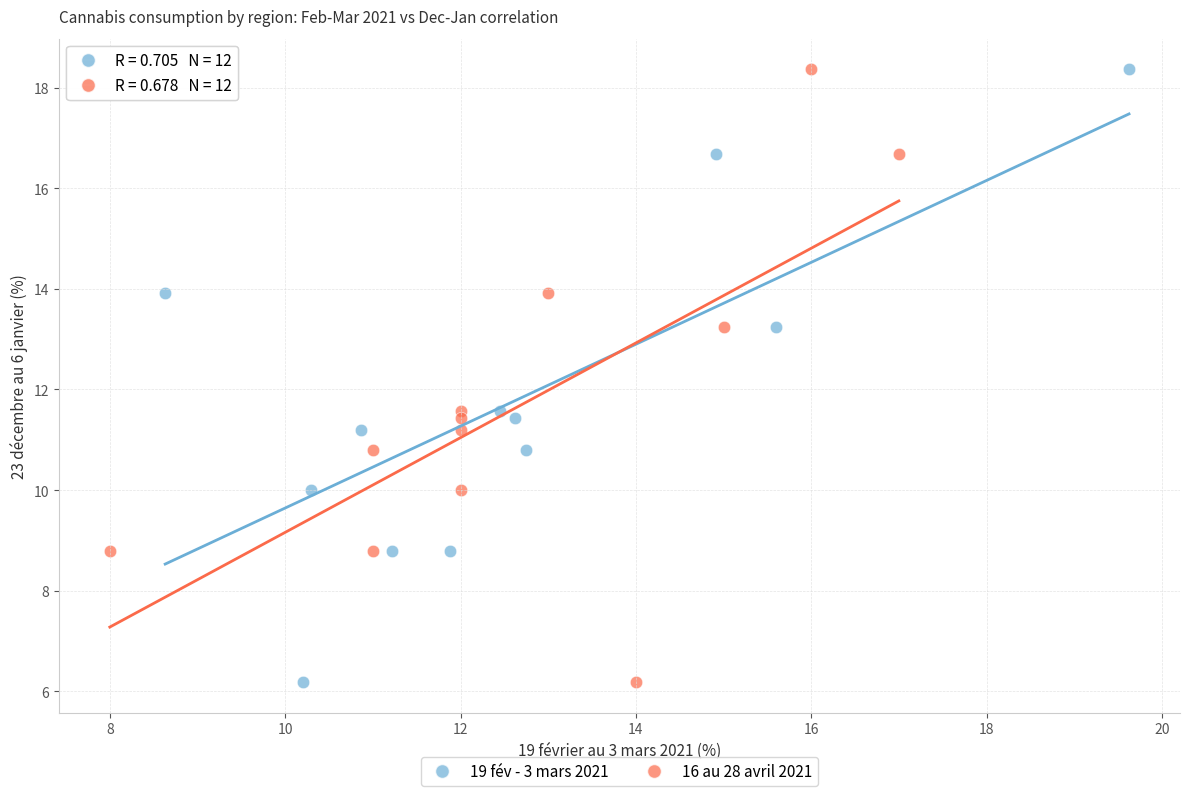

What are all the series names shown in the legend?

19 fév - 3 mars 2021, 16 au 28 avril 2021